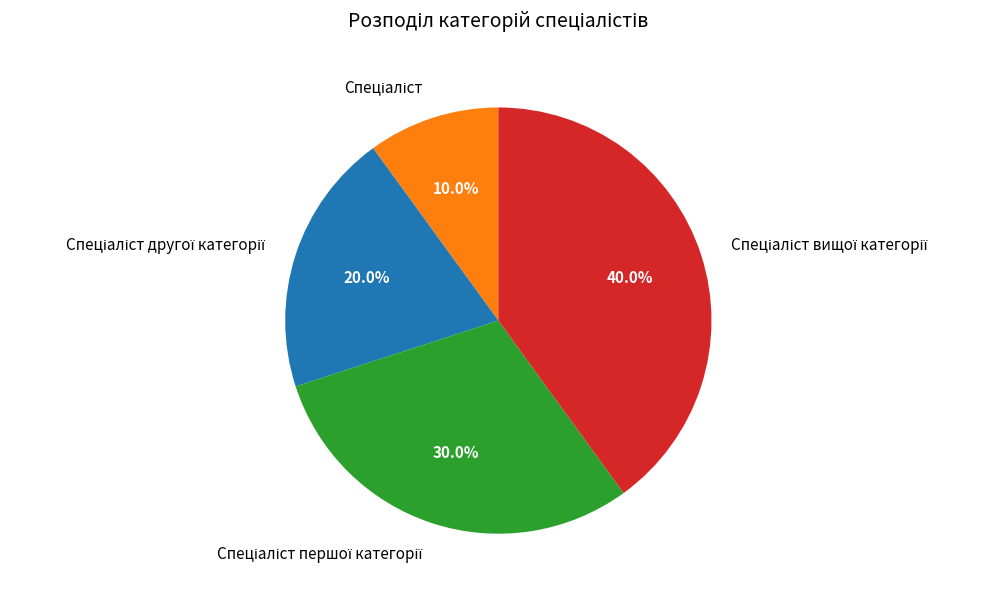

Does any single category account for the majority?

No